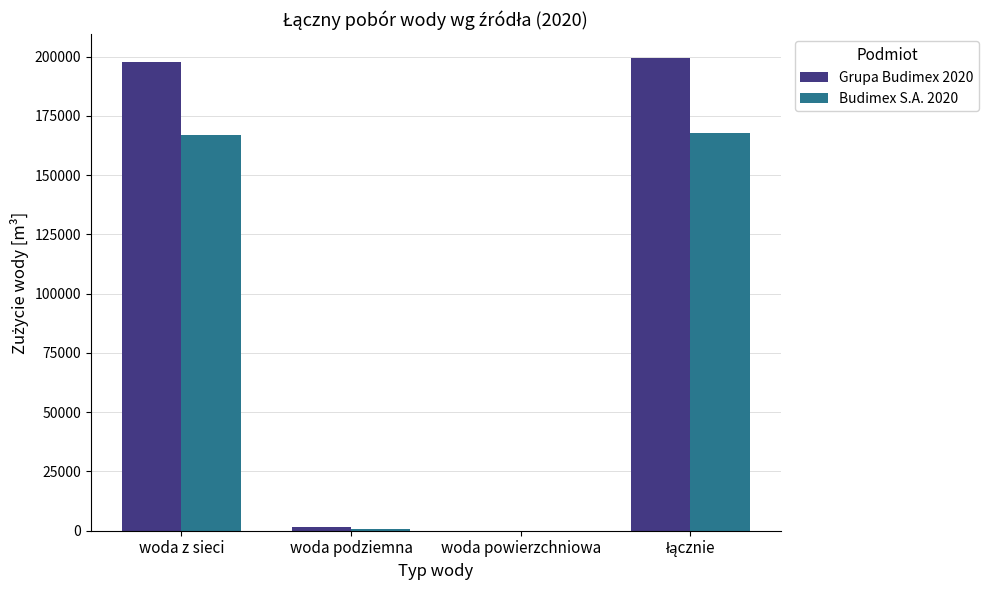

What is the sum of all Grupa Budimex 2020 values?

399018.4